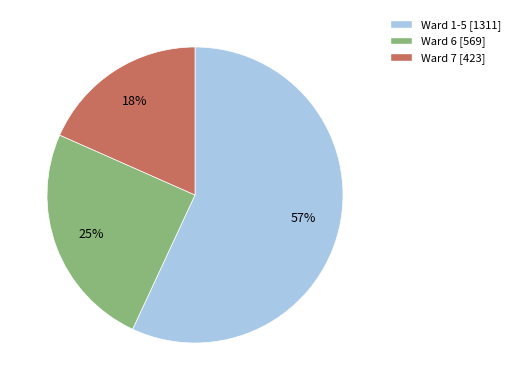

Does any single category account for the majority?

Yes